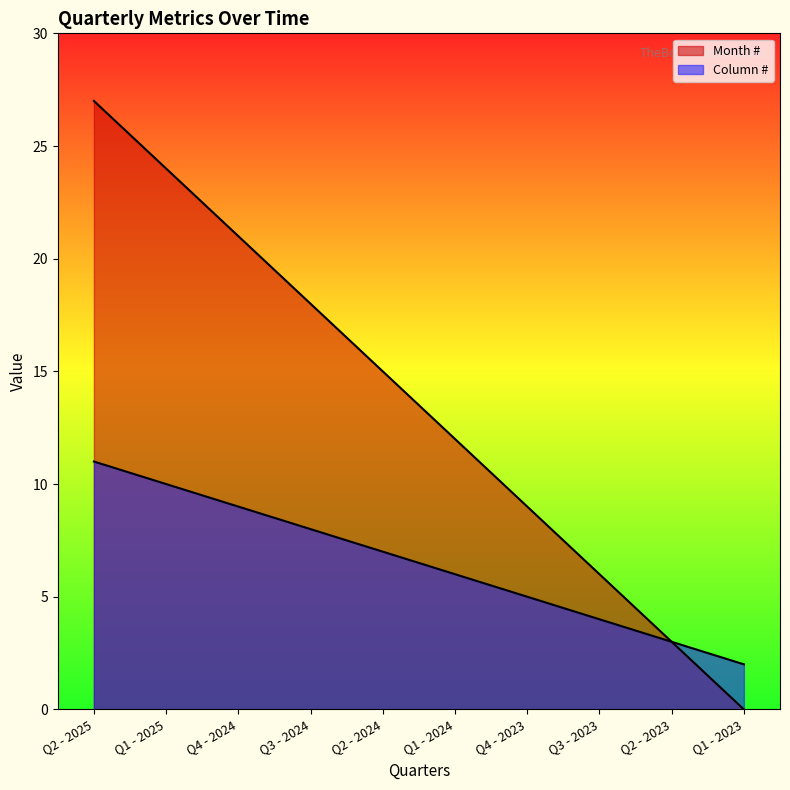

List the labels in order of Column # value, smallest first.

Q1 - 2023, Q2 - 2023, Q3 - 2023, Q4 - 2023, Q1 - 2024, Q2 - 2024, Q3 - 2024, Q4 - 2024, Q1 - 2025, Q2 - 2025